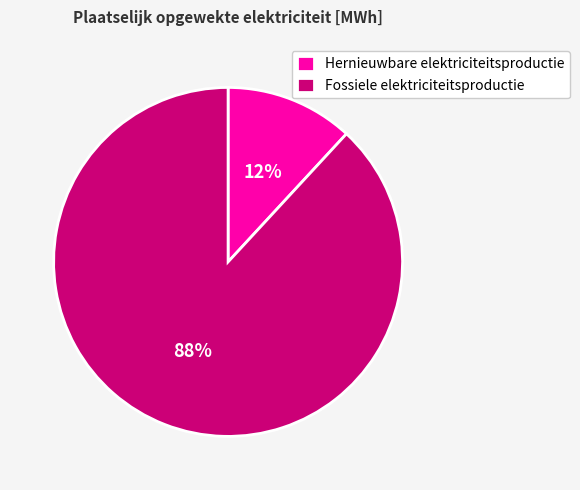

How many segments does this pie chart have?

2